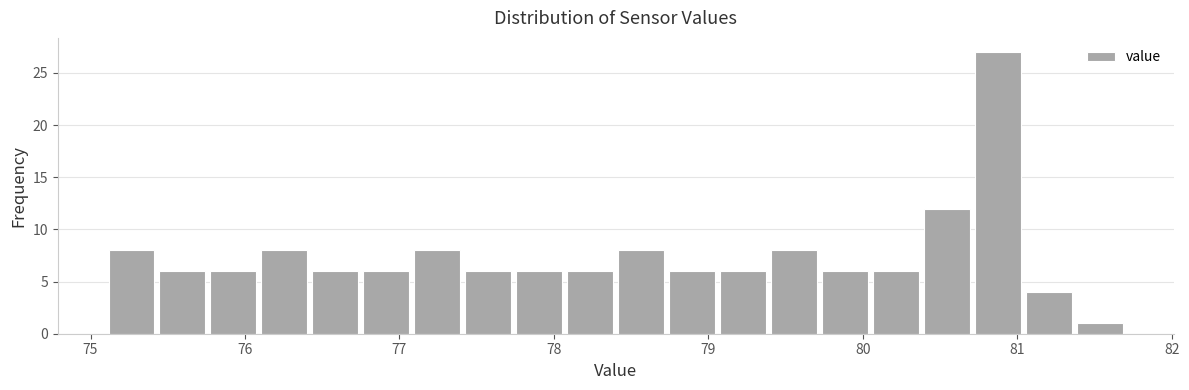

Around what value on the x-axis is the tallest bar? Give the approximate position of its centre, as read against the axis.

80.9